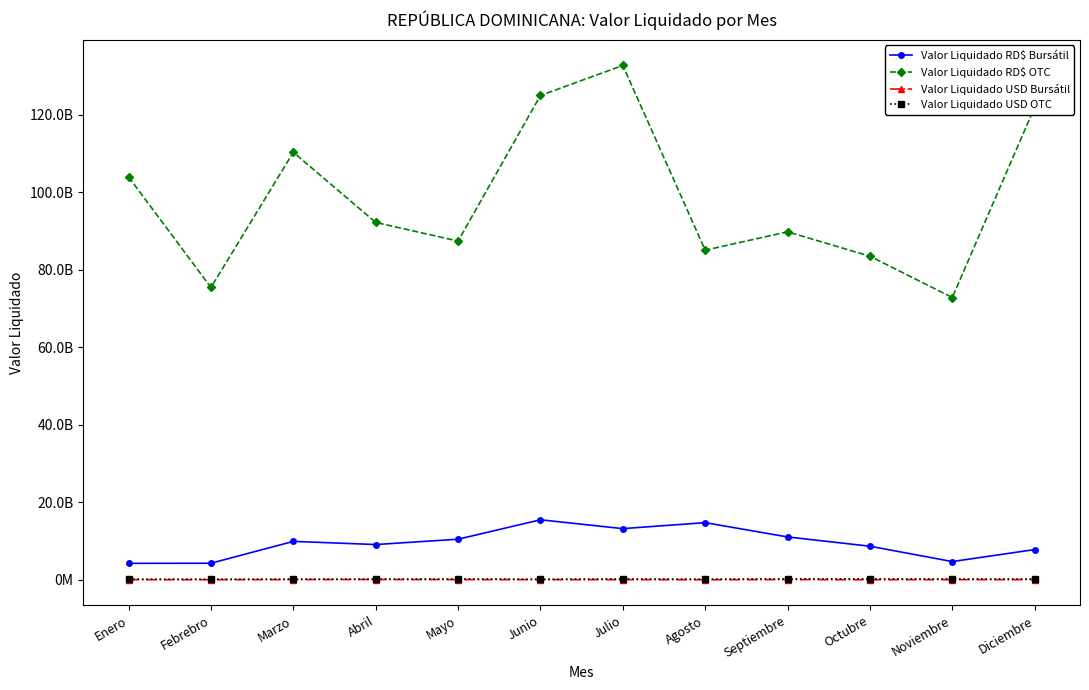

Does the chart have visible grid lines?

No